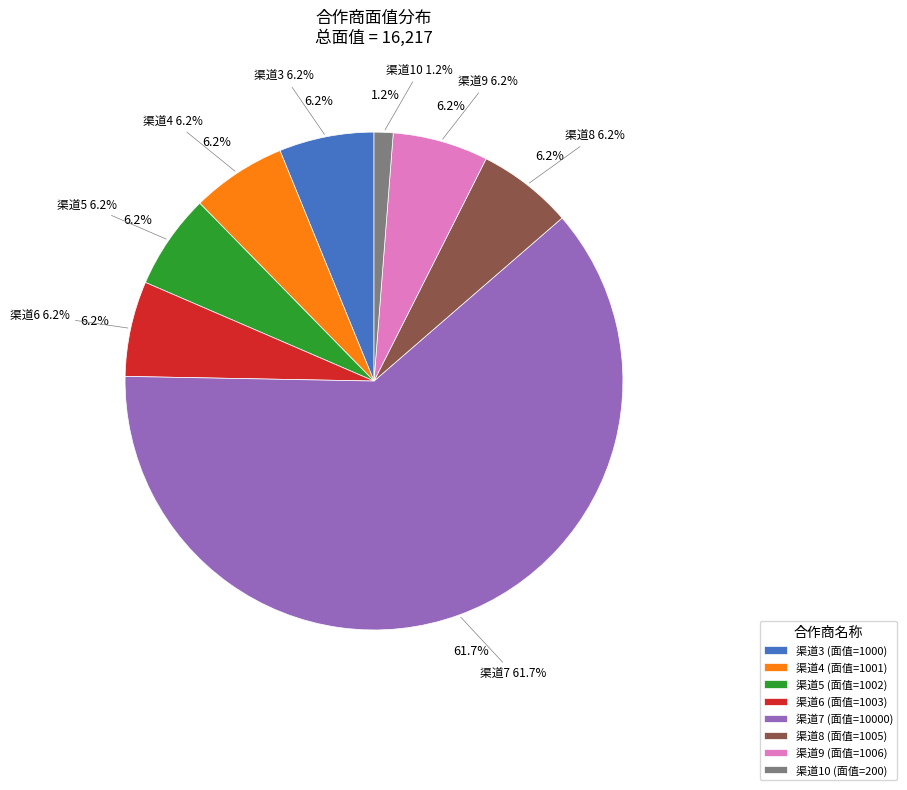

The 渠道4 slice represents 21% of the pie. True or false?

False